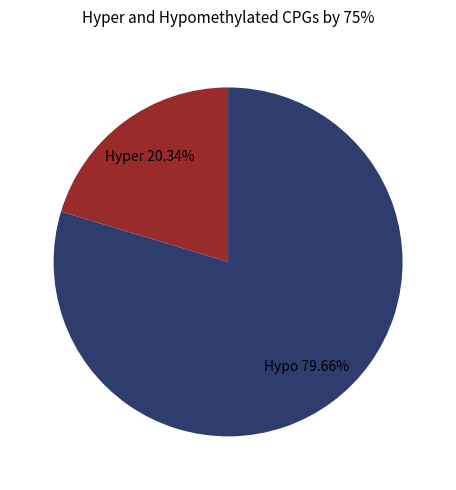

Which slice is the largest?

Hypo